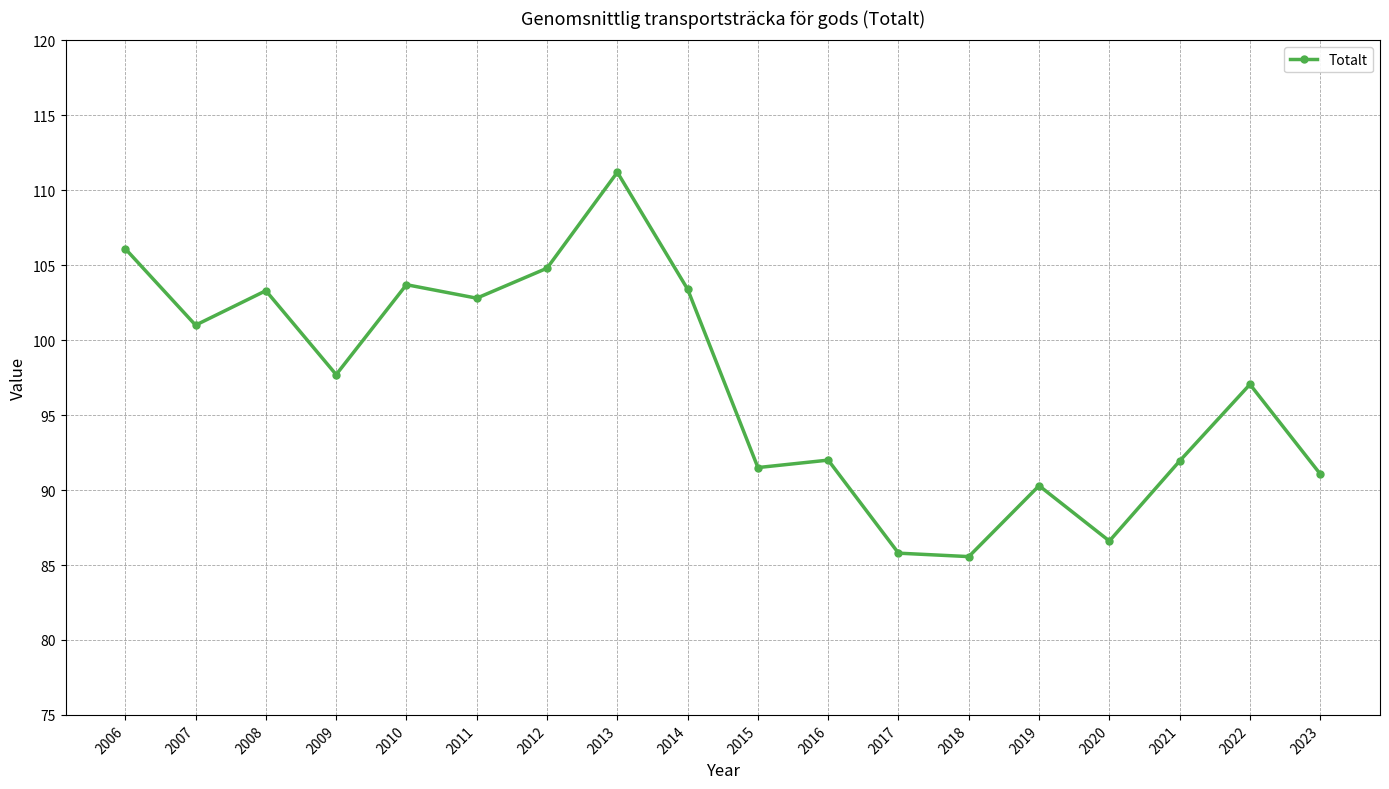

True or false: the data shows 91.1 at 2023.

True